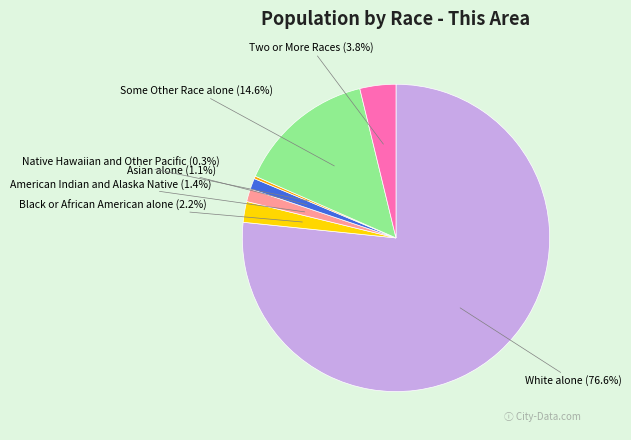

Which slice represents more than half of the pie?

White alone